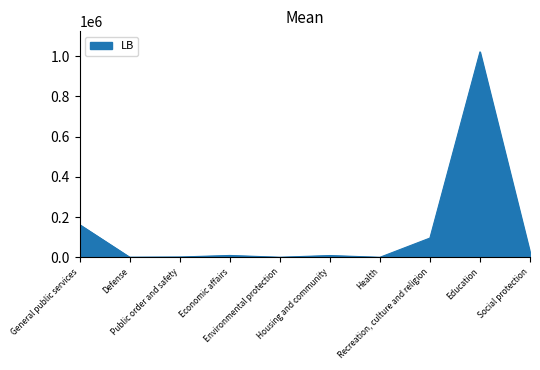

True or false: the data shows 95574.9 at Recreation, culture and religion.

True